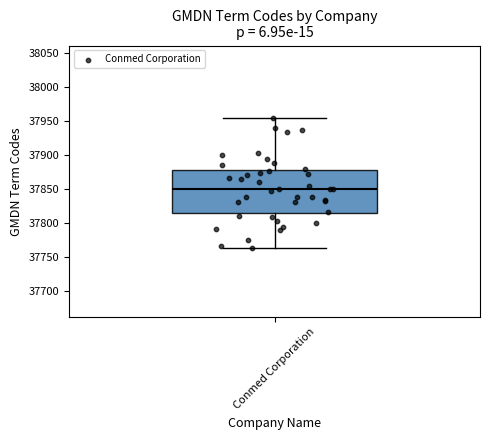

Read this box plot against the y-axis: the position of the median line, the range covered by the box, and the ends of both whiskers. The values are not printed on the chart, so give them approximately, as read against the axis.

median 37850, box 37815 to 37875, whiskers 37765 to 37955